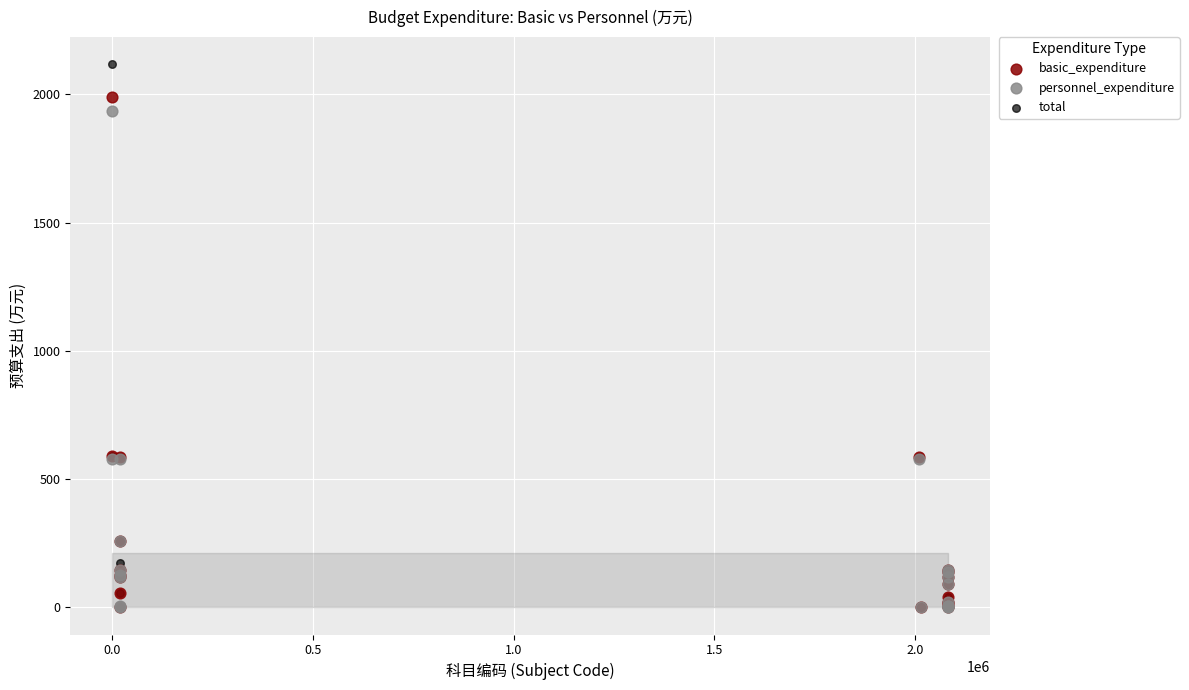

Which series contains the highest Y value?

total